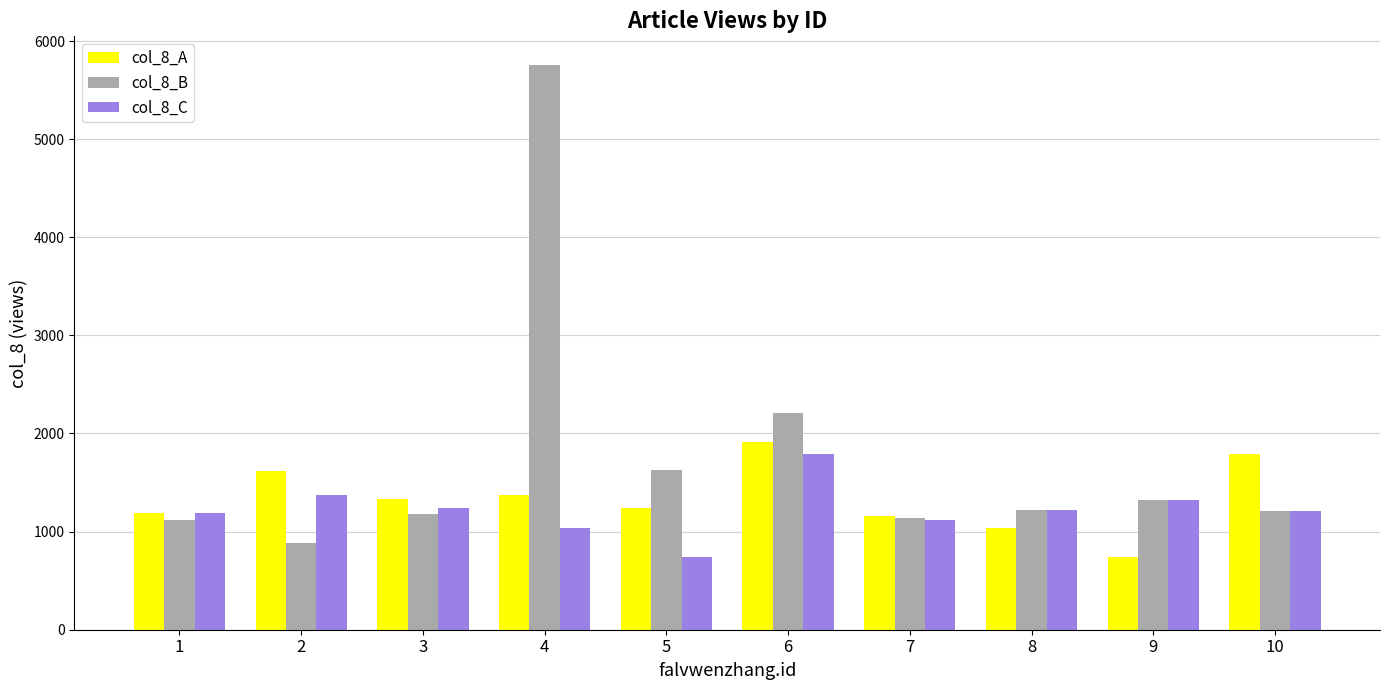

What is the highest value of the col_8_C series?

1787